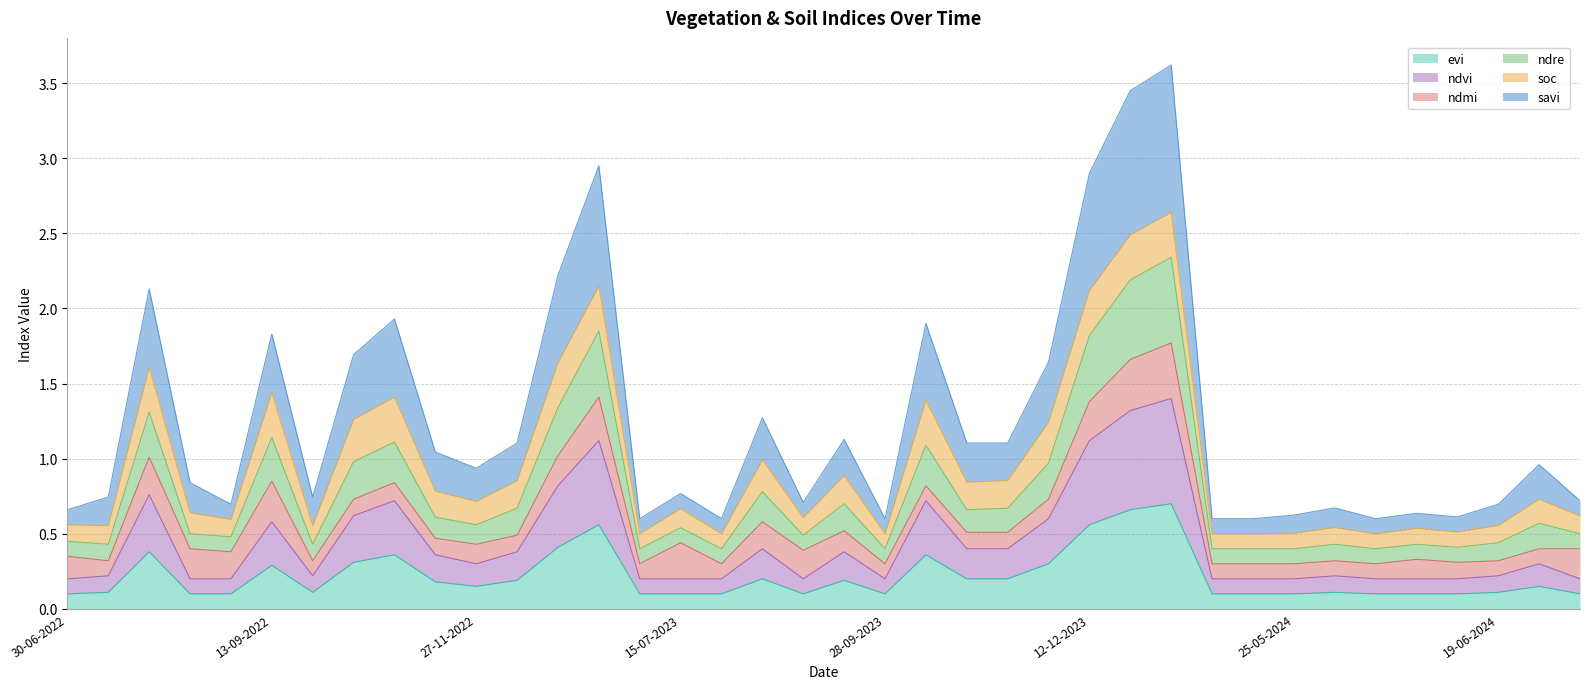

At which category does ndre reach its first local peak?

30-07-2022